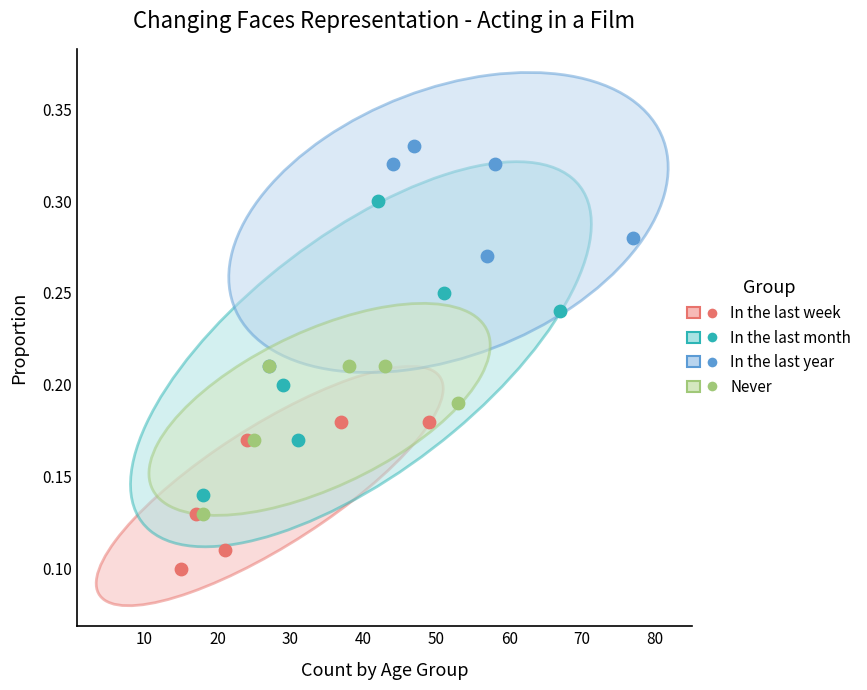

Which series contains the lowest Y value?

In the last week